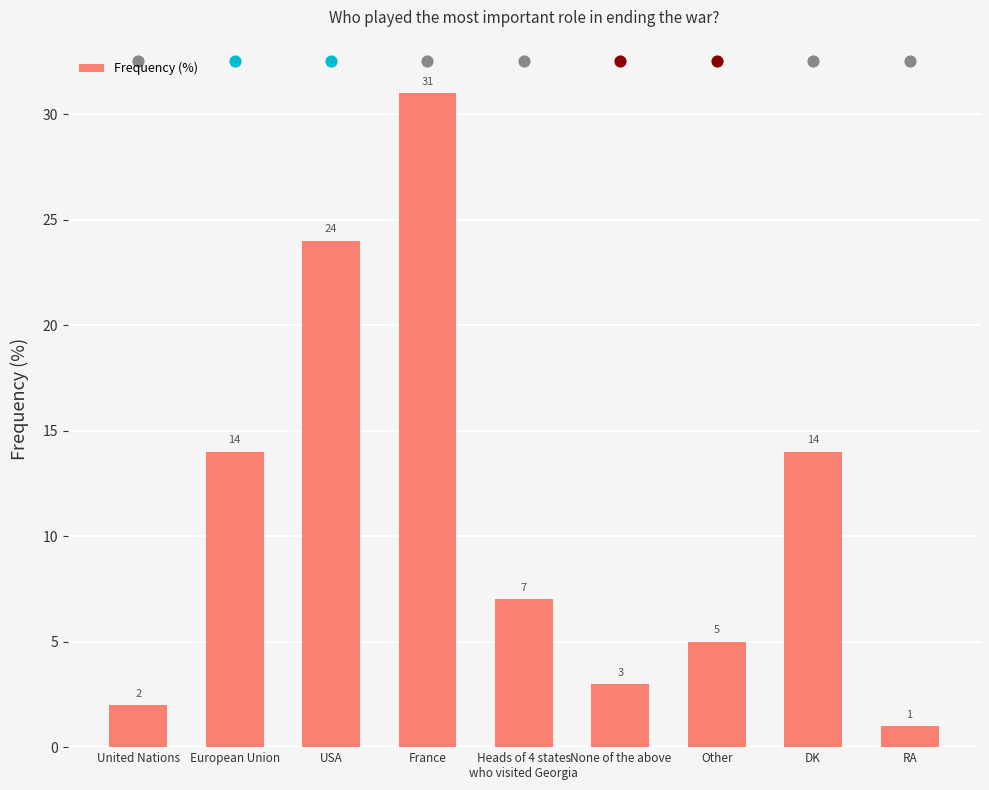

What is the ratio of the value at DK to the value at Other?

2.8